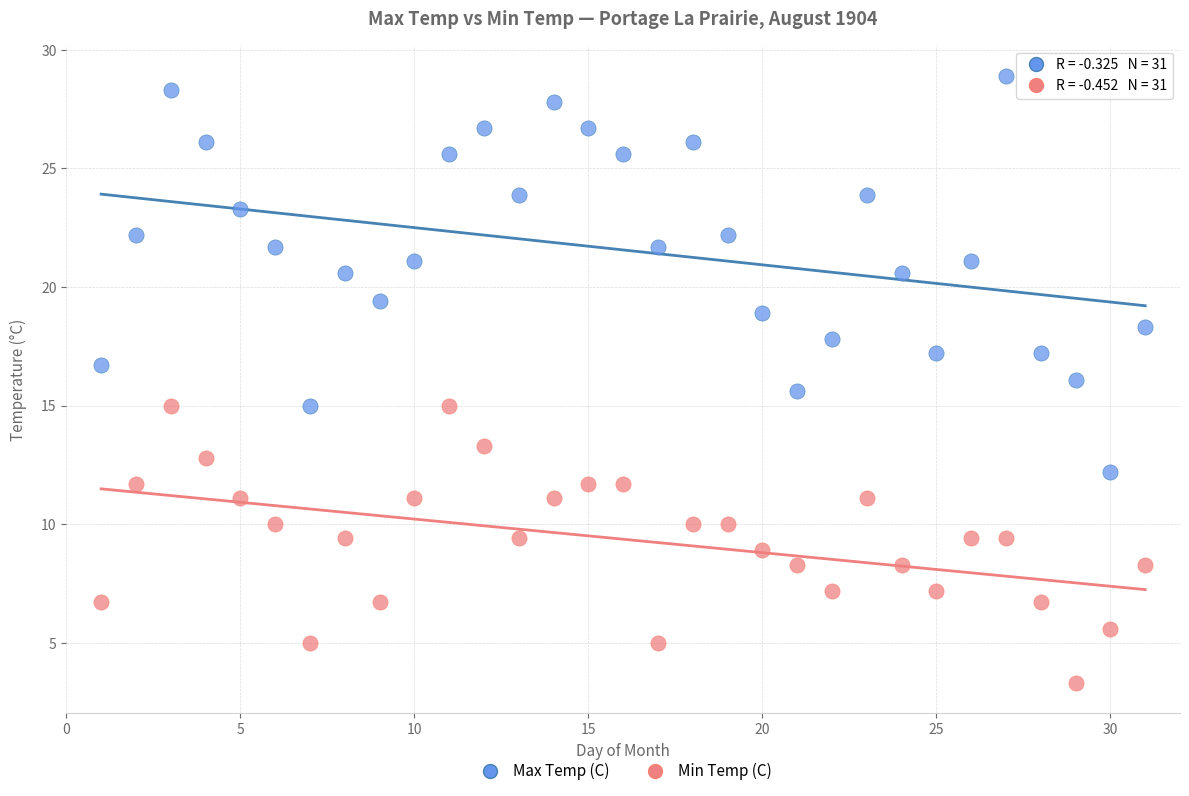

Which series reaches the maximum Y coordinate?

Max Temp (C)